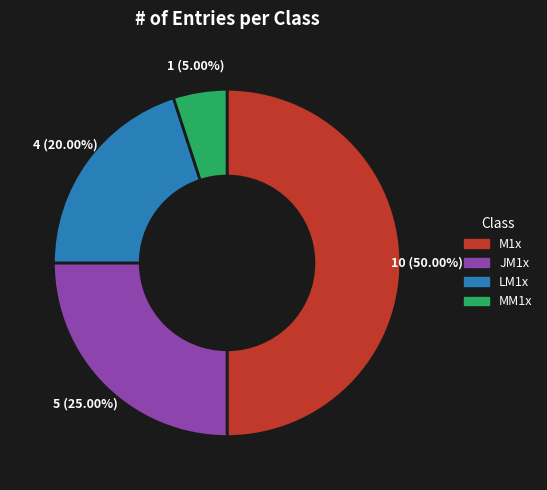

What percentage do M1x and MM1x together represent?

55.0%